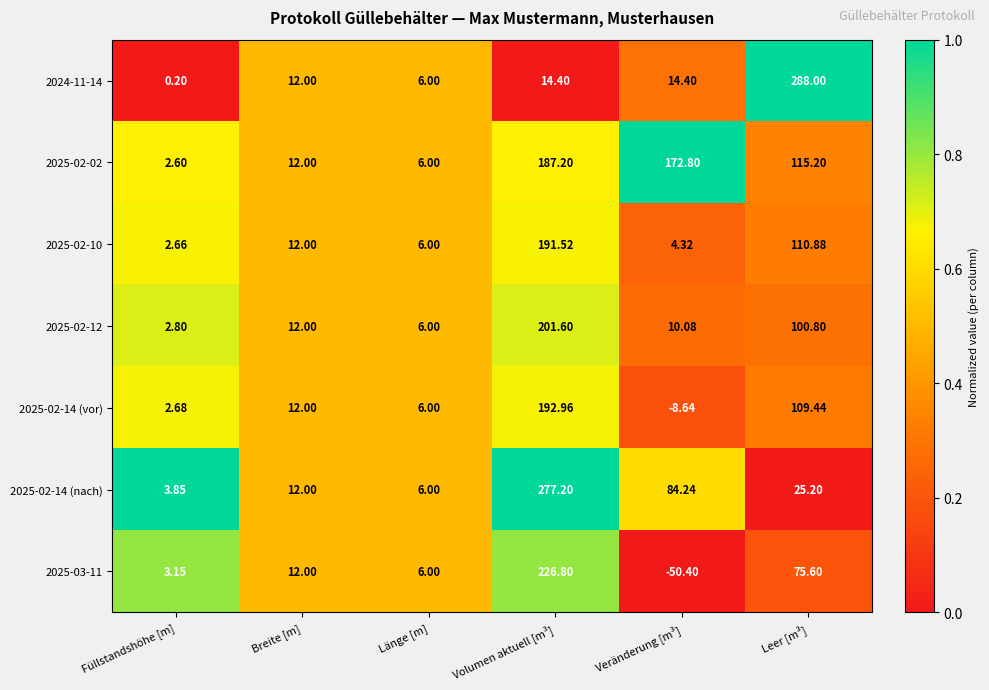

At which category is the sum across all series the highest?

Volumen aktuell [m³]